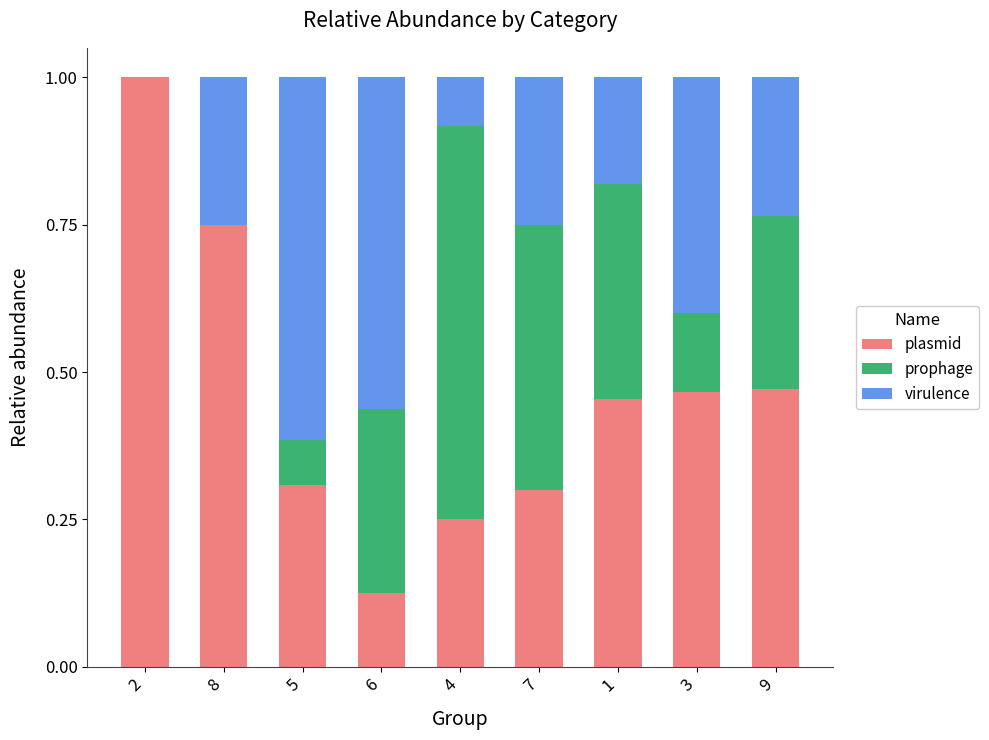

What is the total value across all series at 8?

1.0